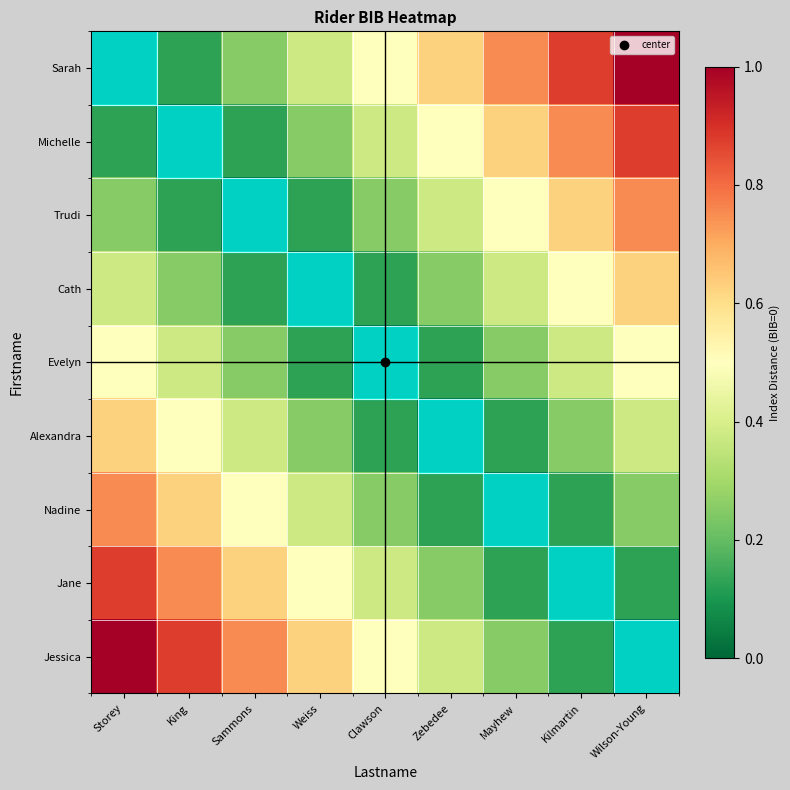

What is the spread (max minus min) of values at Sammons?

0.8